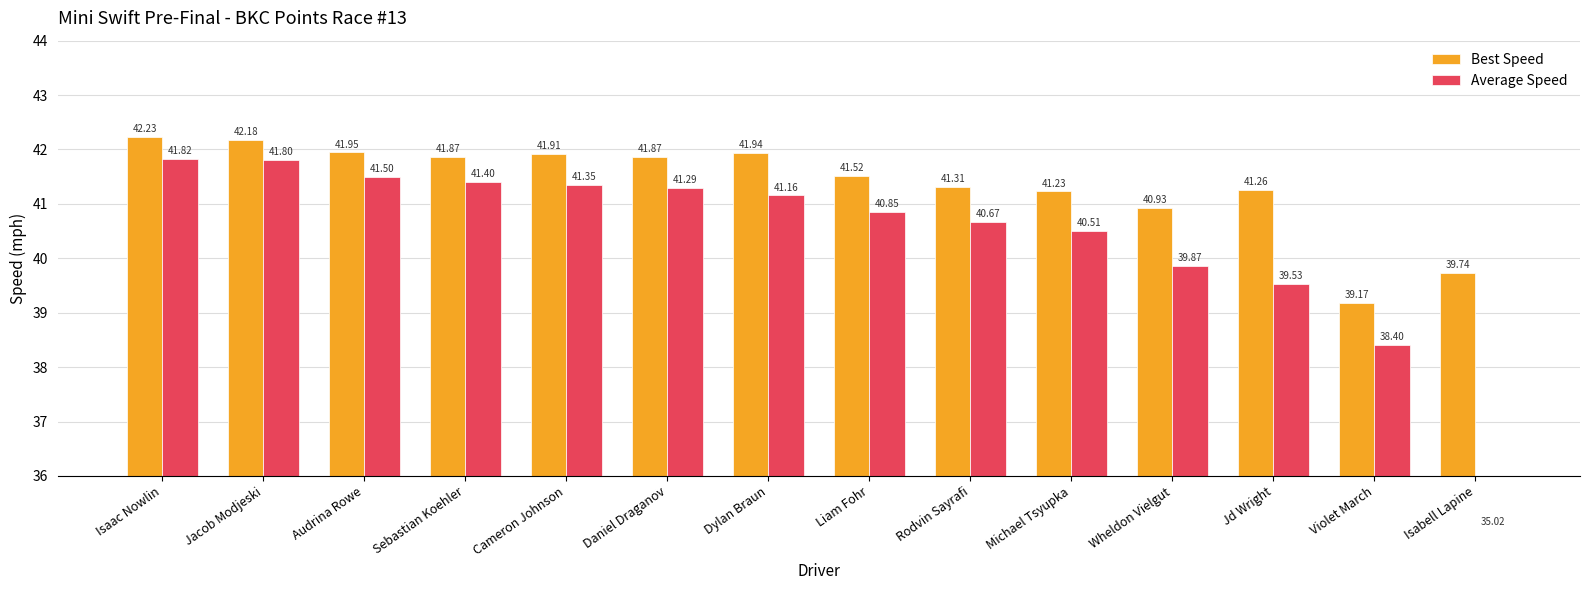

At how many categories does at least one series exceed 42?

2